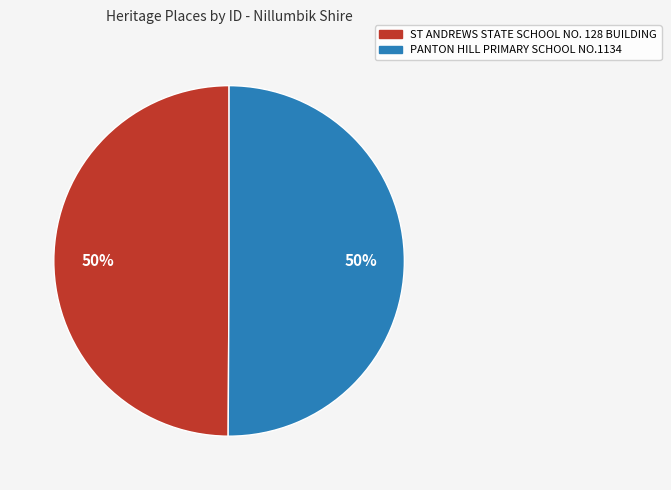

What percentage is the ST ANDREWS STATE SCHOOL NO. 128 BUILDING slice, to the nearest percent?

50%